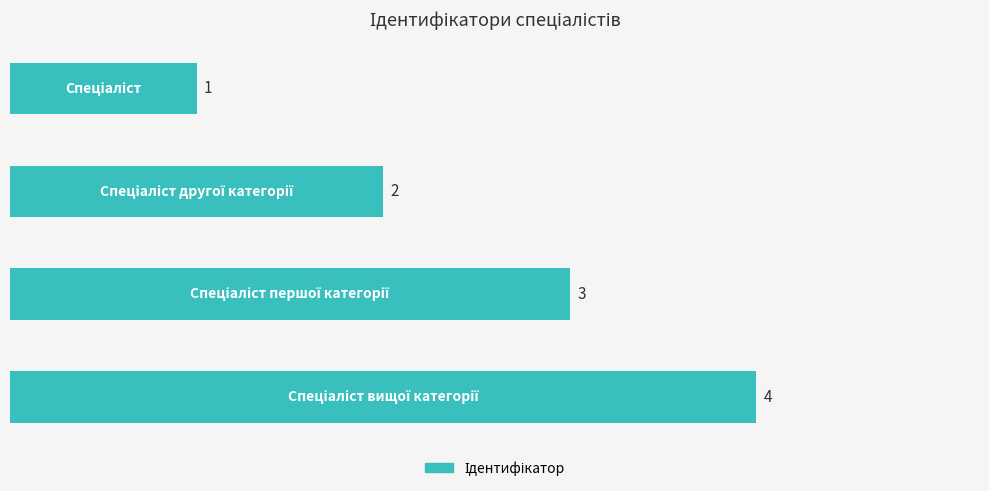

What is the maximum value shown in the chart?

4